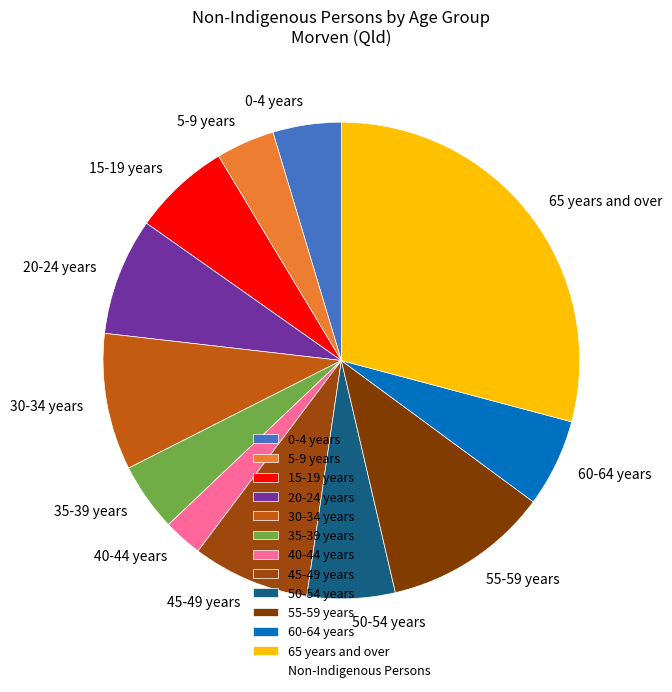

Combined, do 45-49 years and 20-24 years account for over 50%?

No